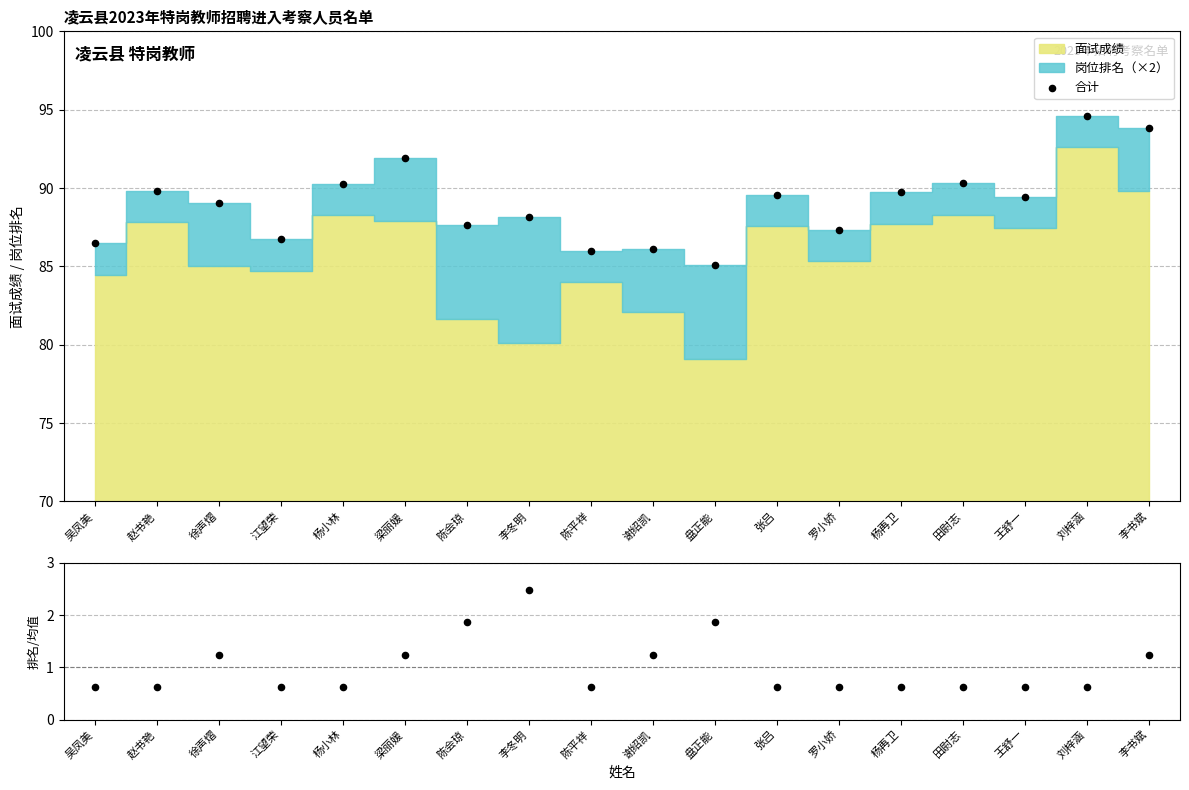

At how many categories does at least one series exceed 91?

3